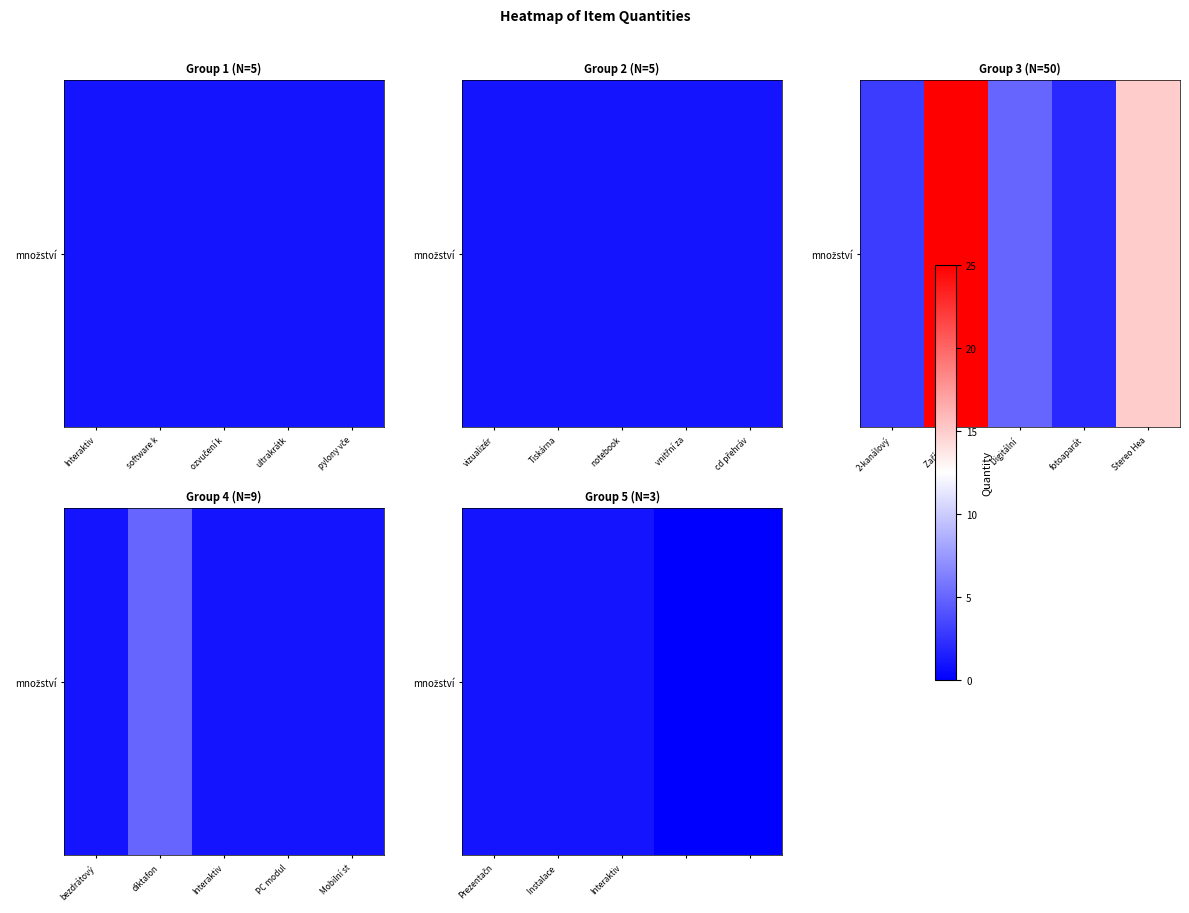

What is the difference between the second highest and minimum values?

1